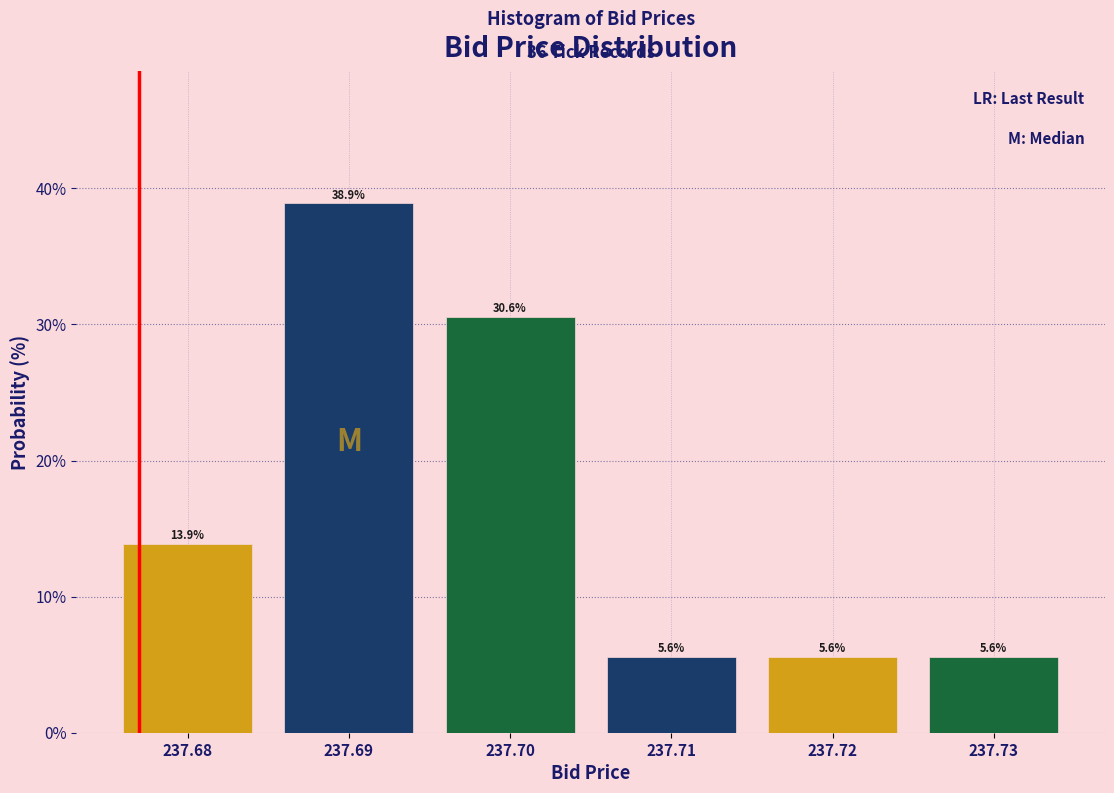

What is the height of the bar covering 237.705 to 237.715 on the x-axis?

5.6